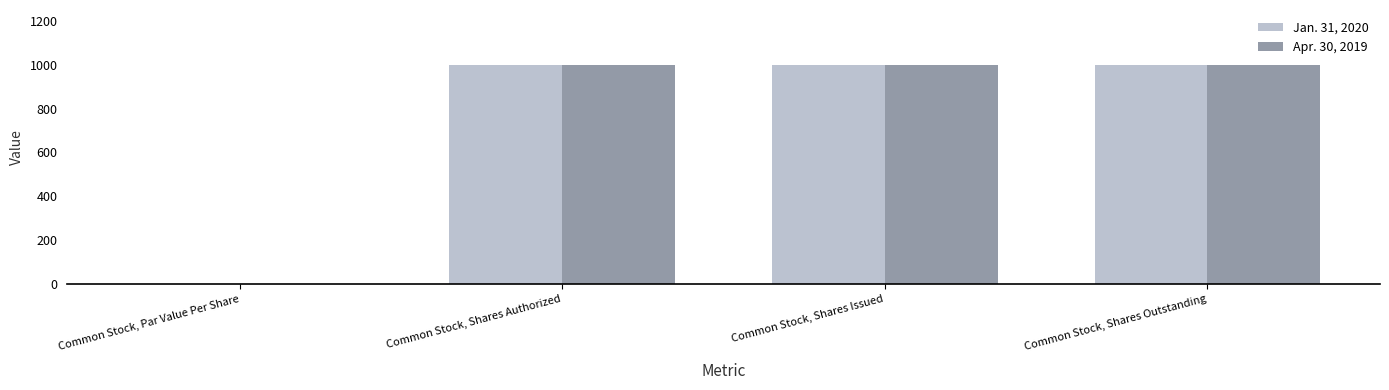

What is the sum of all Jan. 31, 2020 values?

3000.0